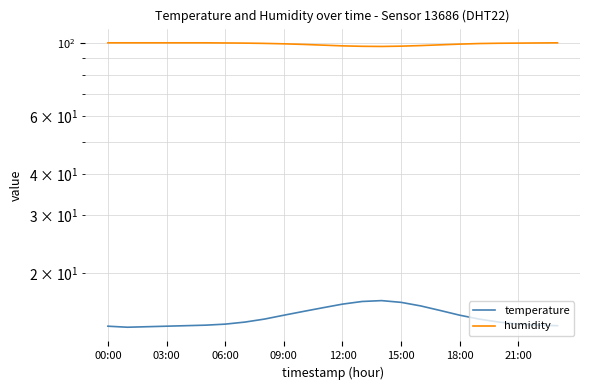

Rank the series by their average value, from lowest to highest.

temperature, humidity